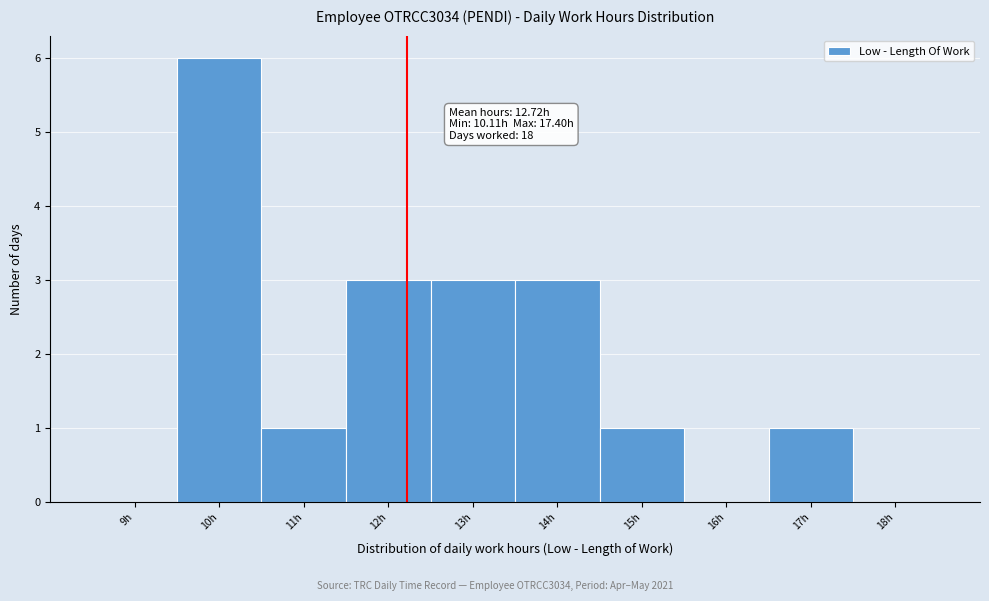

Reading right to left, transcribe all the data shown in this chart.

18h=0	17h=1	16h=0	15h=1	14h=3	13h=3	12h=3	11h=1	10h=6	9h=0